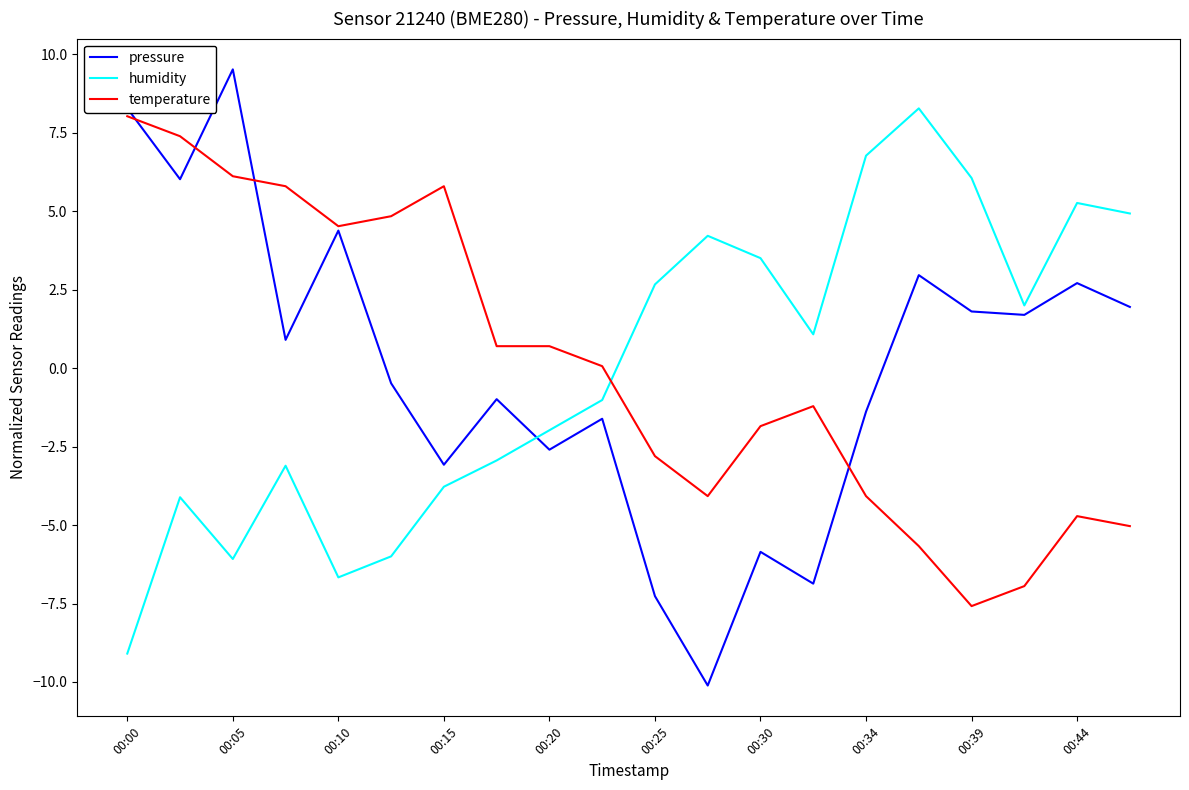

How many intersections are there between pressure and humidity?

1